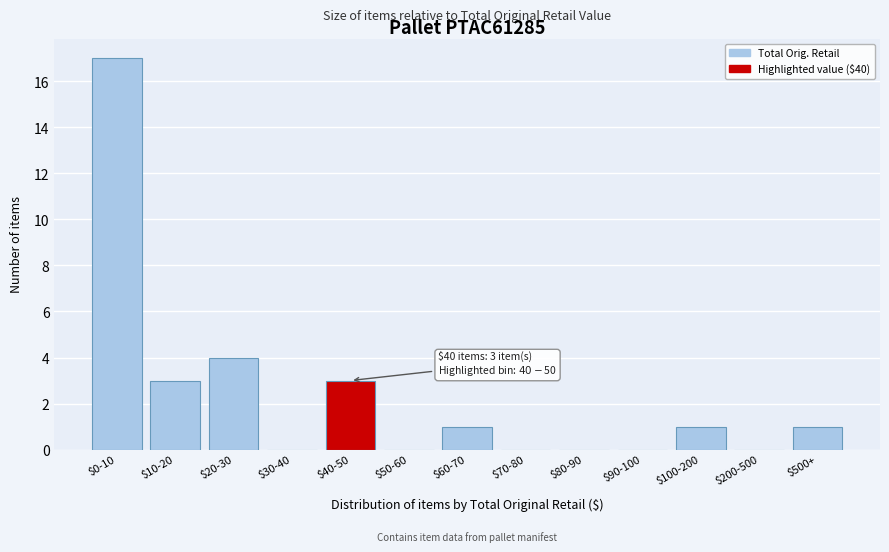

The value at $30-40 is 11. True or false?

False